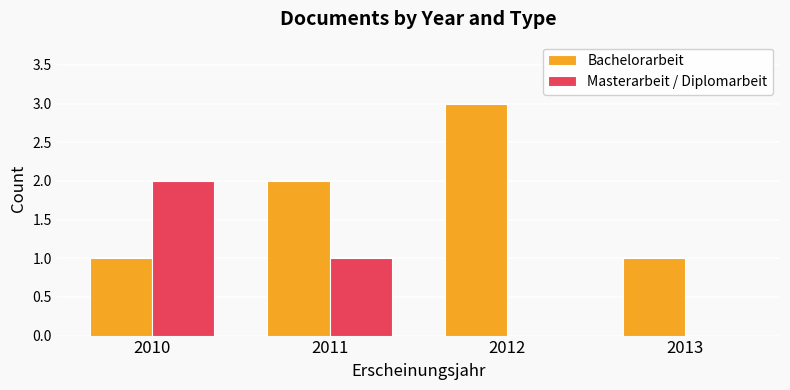

What is the total value across all series at 2010?

3